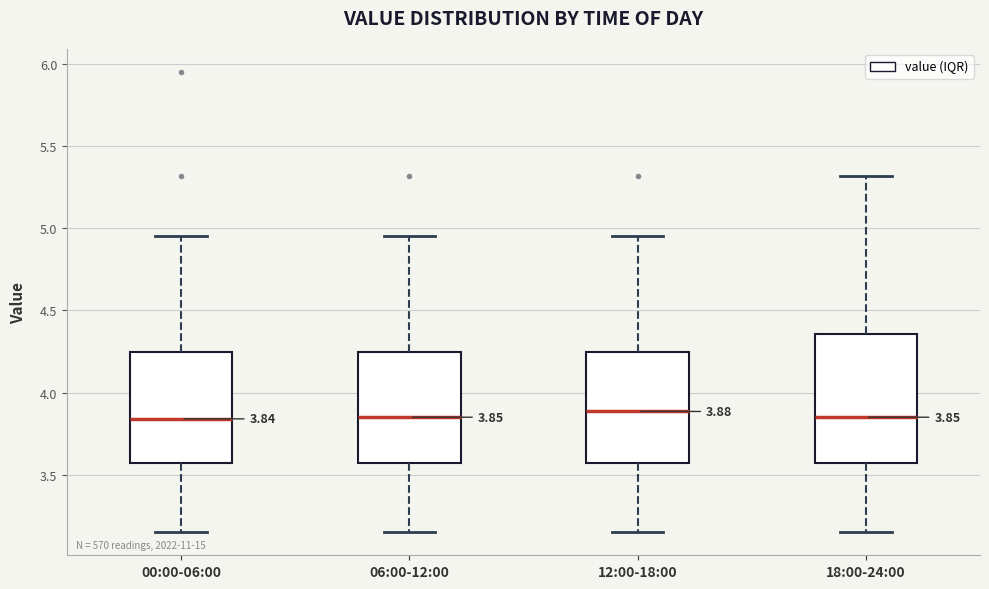

Which box is the tallest, from its lower edge to its upper edge?

18:00-24:00